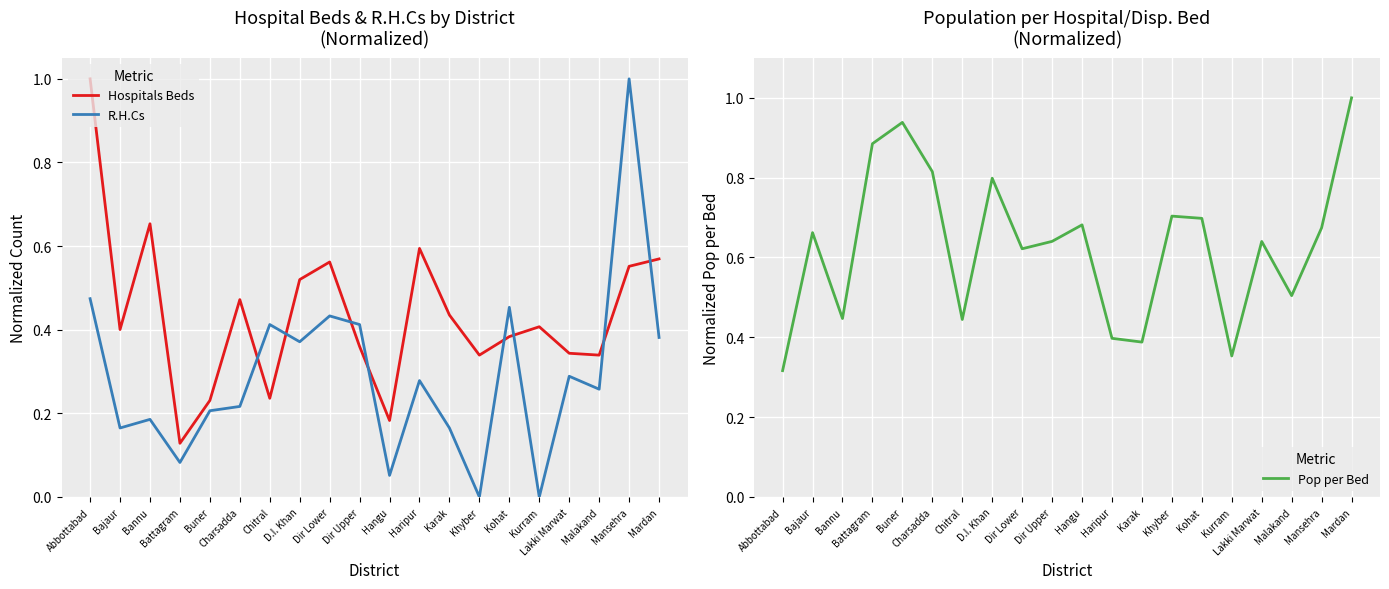

The value of Hospitals Beds at Bajaur is 0.4. True or false?

True